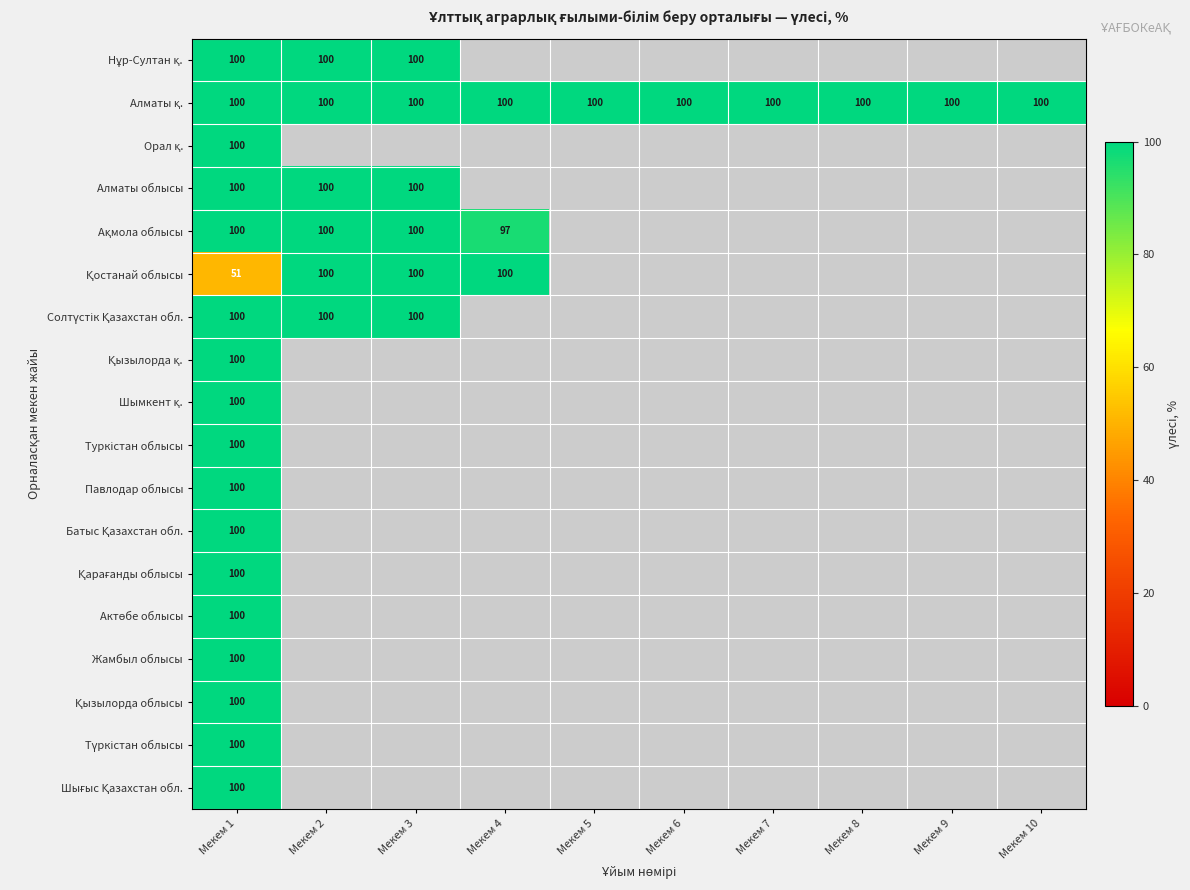

At which label does Алматы облысы reach its minimum?

Мекем 1